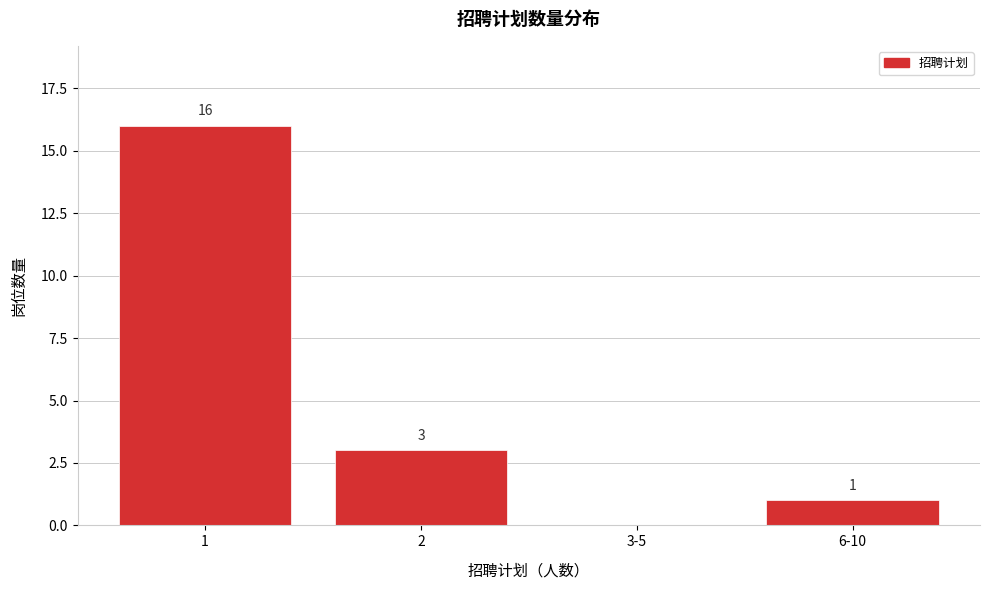

Reading left to right, what are all the values shown in this chart?

1=16	2=3	3-5=0	6-10=1